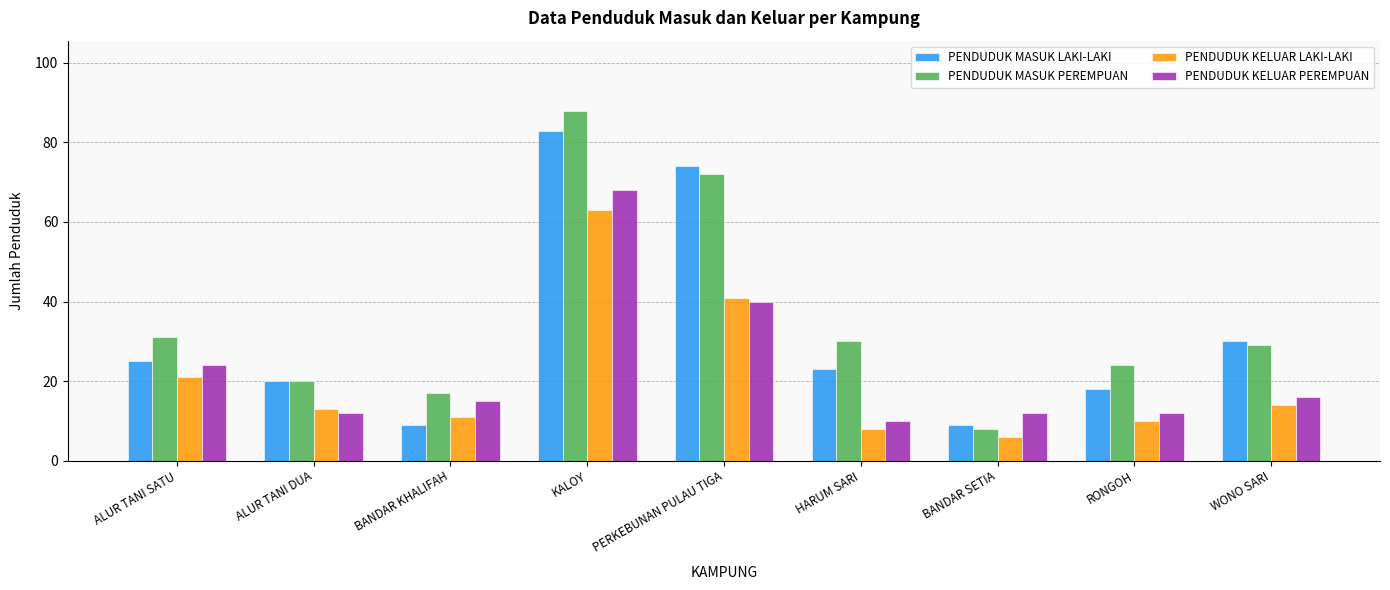

What is the label of the 3rd bar from the right?

BANDAR SETIA